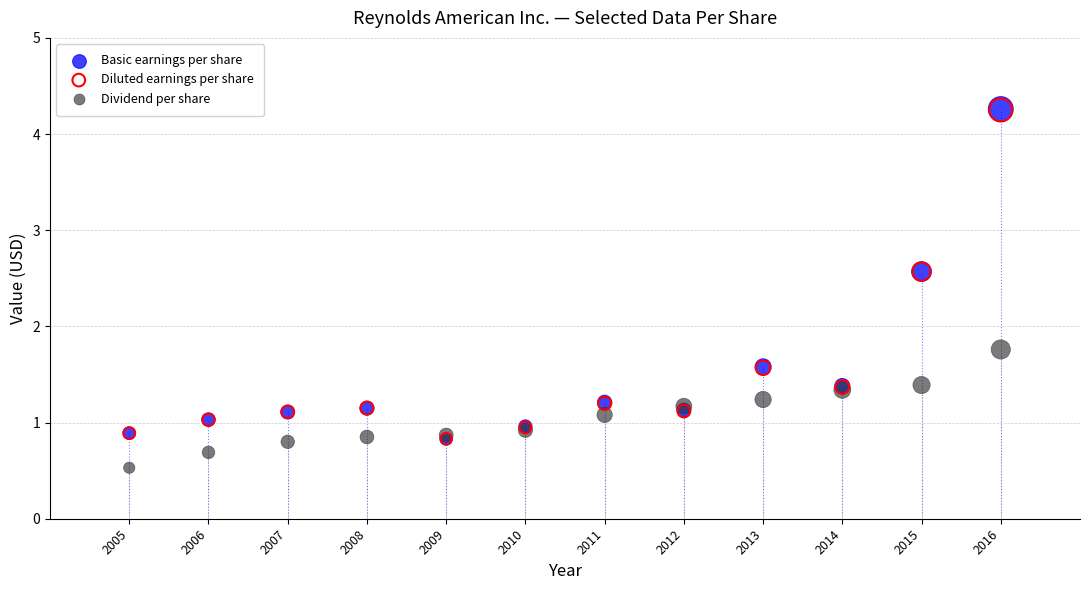

What are all the series names shown in the legend?

Basic earnings per share, Diluted earnings per share, Dividend per share